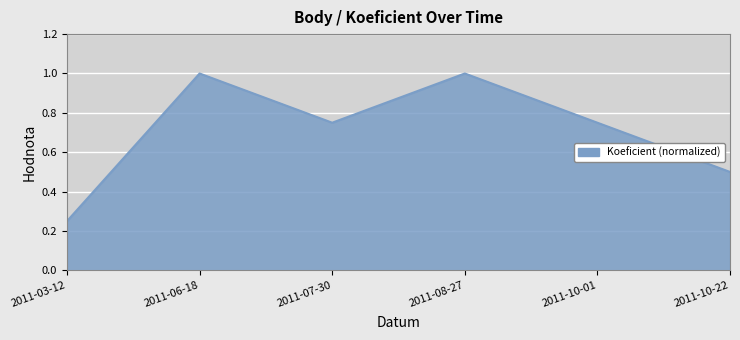

True or false: the data shows 0.2 at 2011-10-01.

False